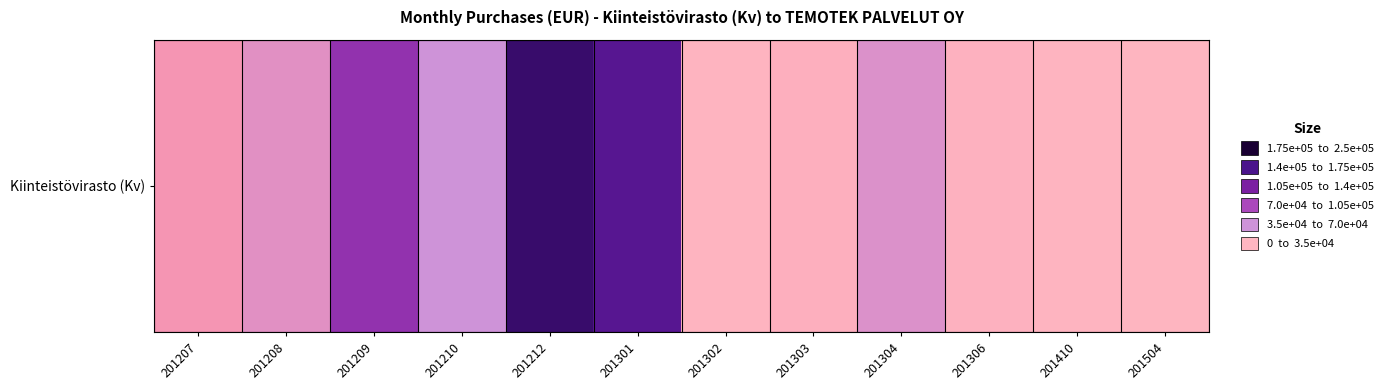

The value at 201210 is 143579.2. True or false?

False